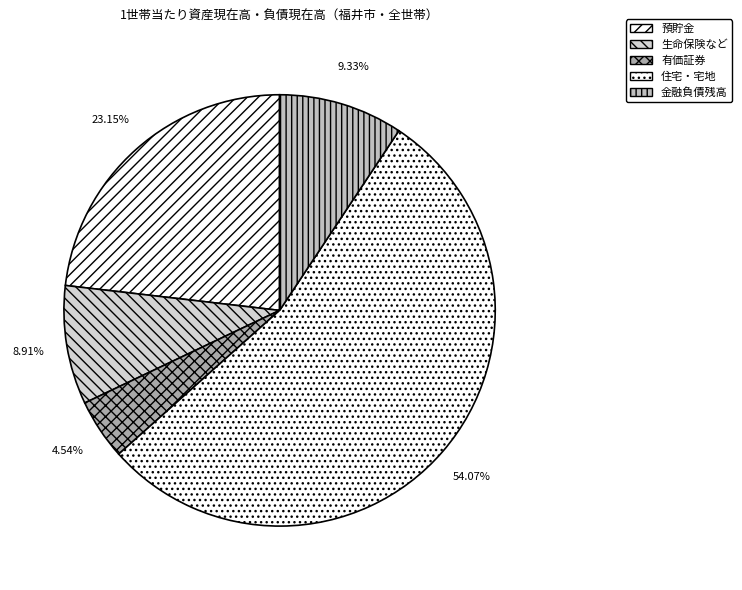

To the nearest percent, what is the combined percentage of 預貯金 and 有価証券?

28%